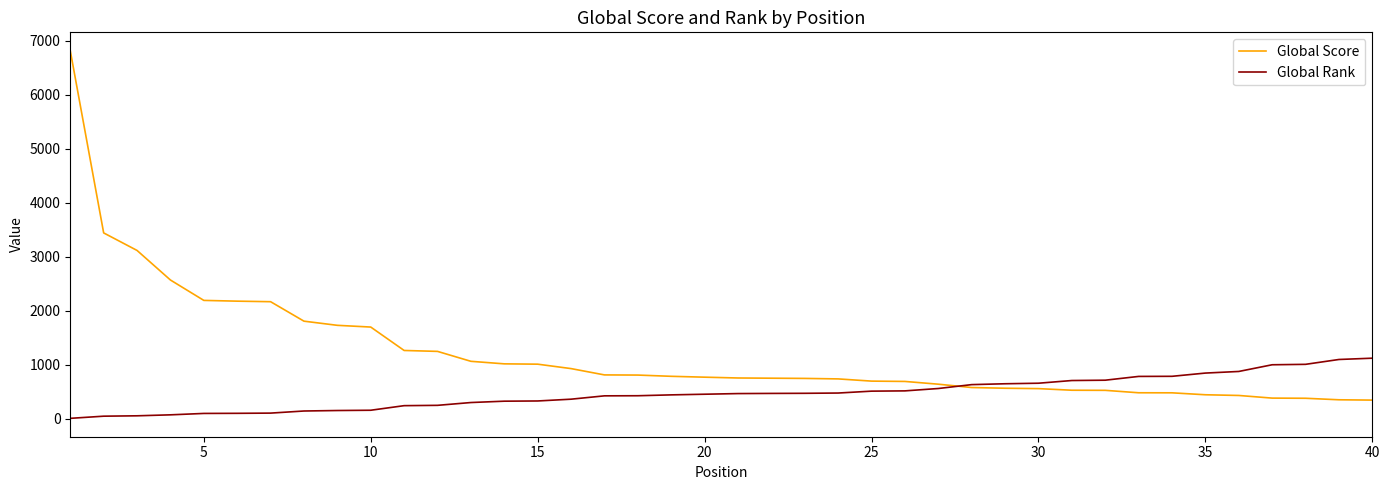

What is the sum of all Global Rank values?

18675